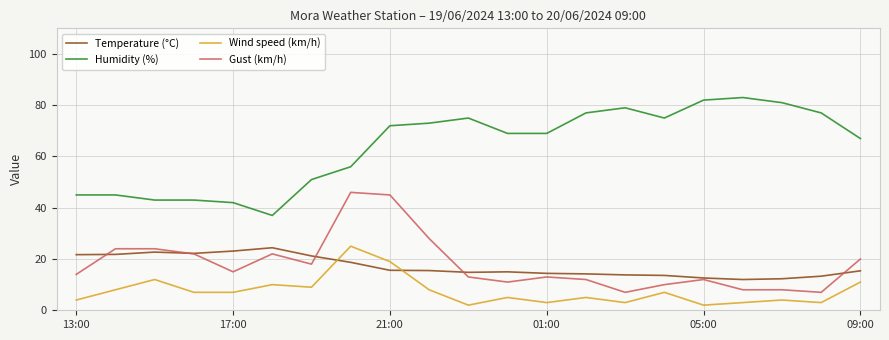

What are all the series names shown in the legend?

Temperature (°C), Humidity (%), Wind speed (km/h), Gust (km/h)